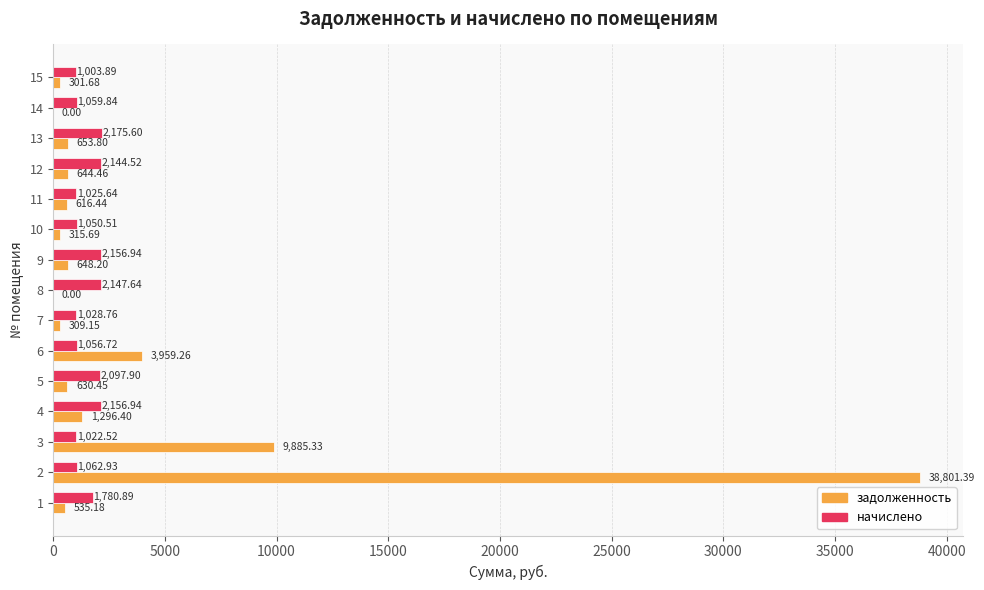

What is the sum of the задолженность values at 6 and 4?

5255.7